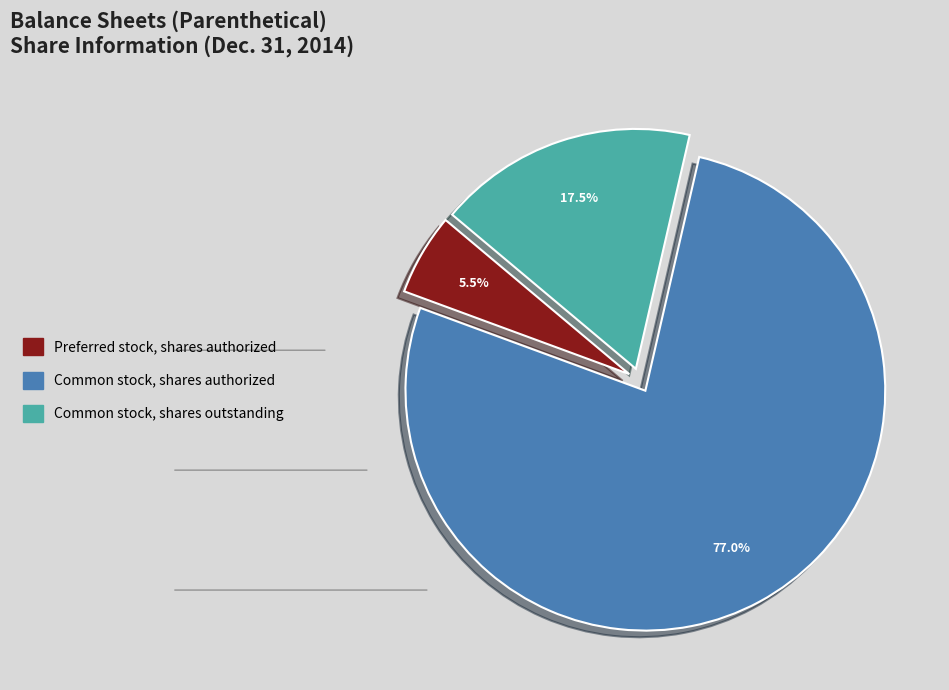

Which category has the smallest portion of the pie?

Preferred stock, shares authorized